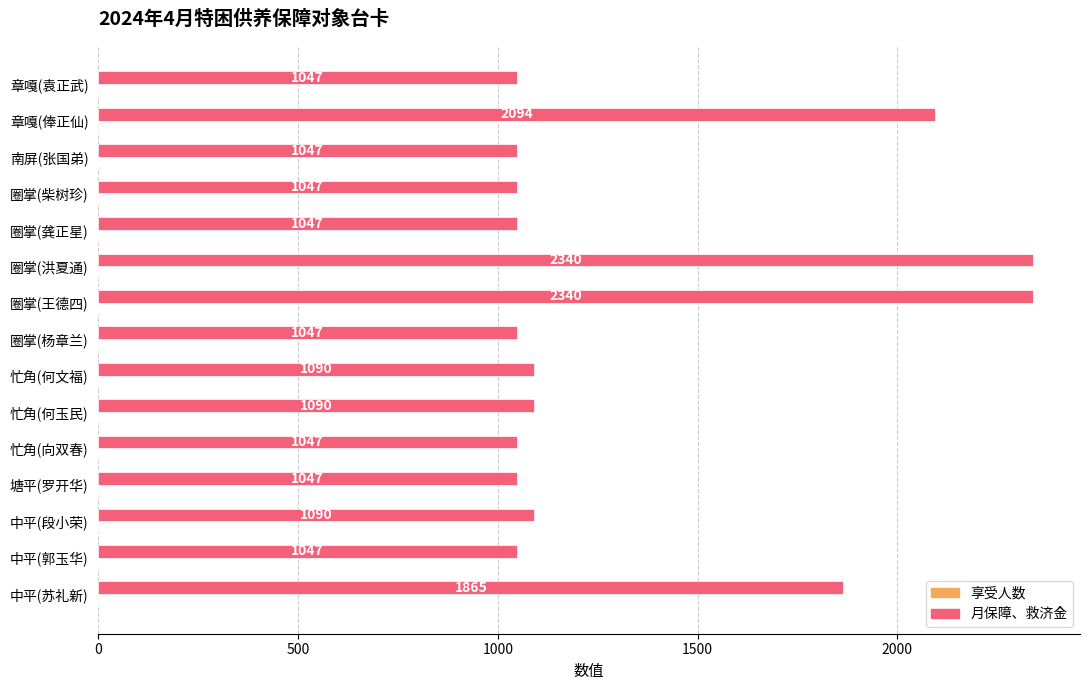

What is the sum of the 月保障、救济金 values at 圈掌(王德四) and 中平(苏礼新)?

4205